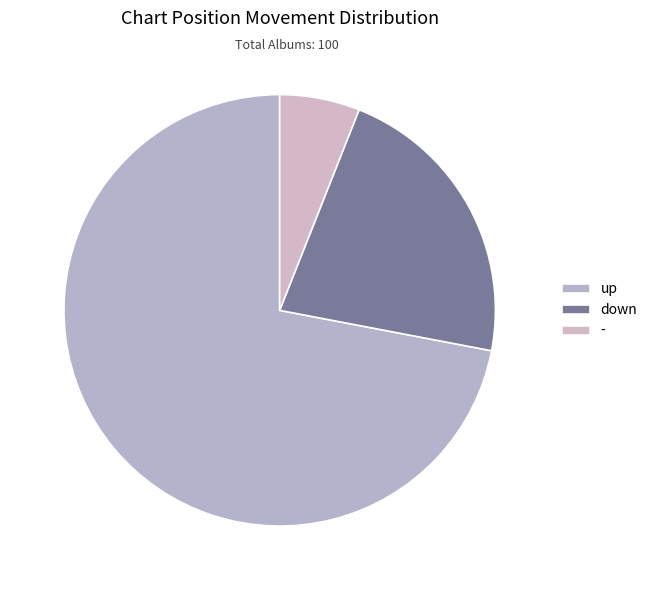

What is the ratio of the value at - to the value at up?

0.1